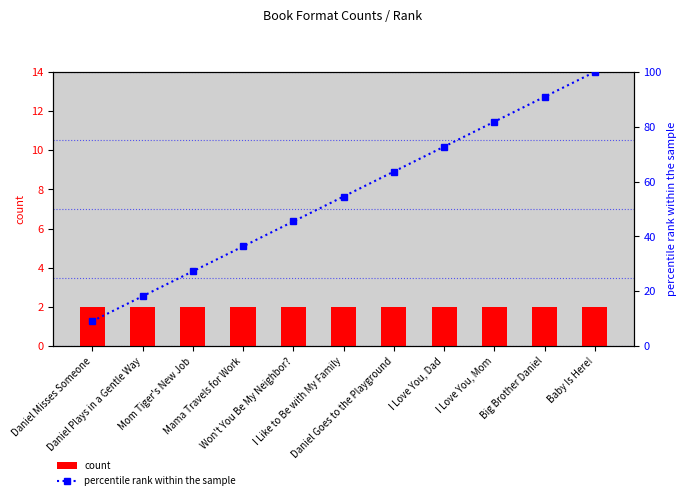

What is the maximum value shown in the chart?

100.0